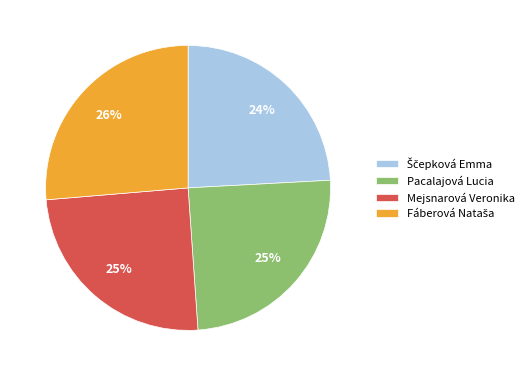

What percentage is the Pacalajová Lucia slice, to the nearest percent?

25%